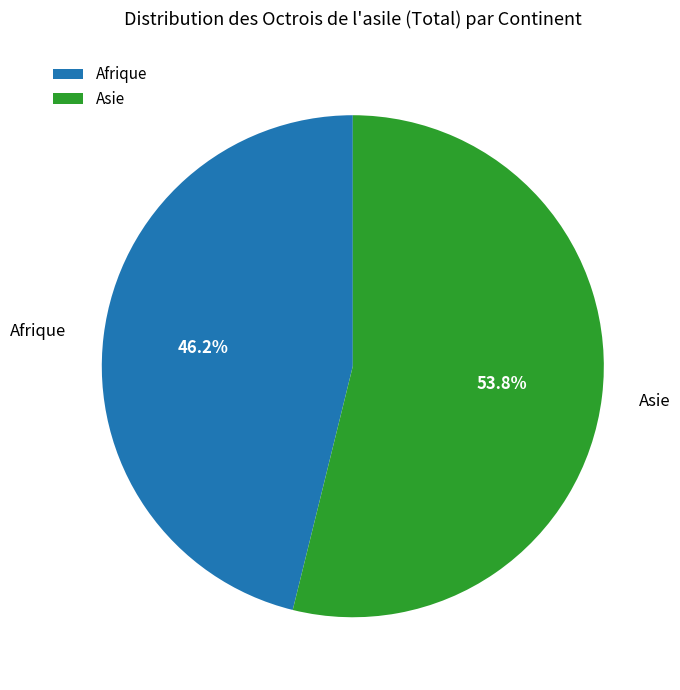

Between Afrique and Asie, which is larger?

Asie